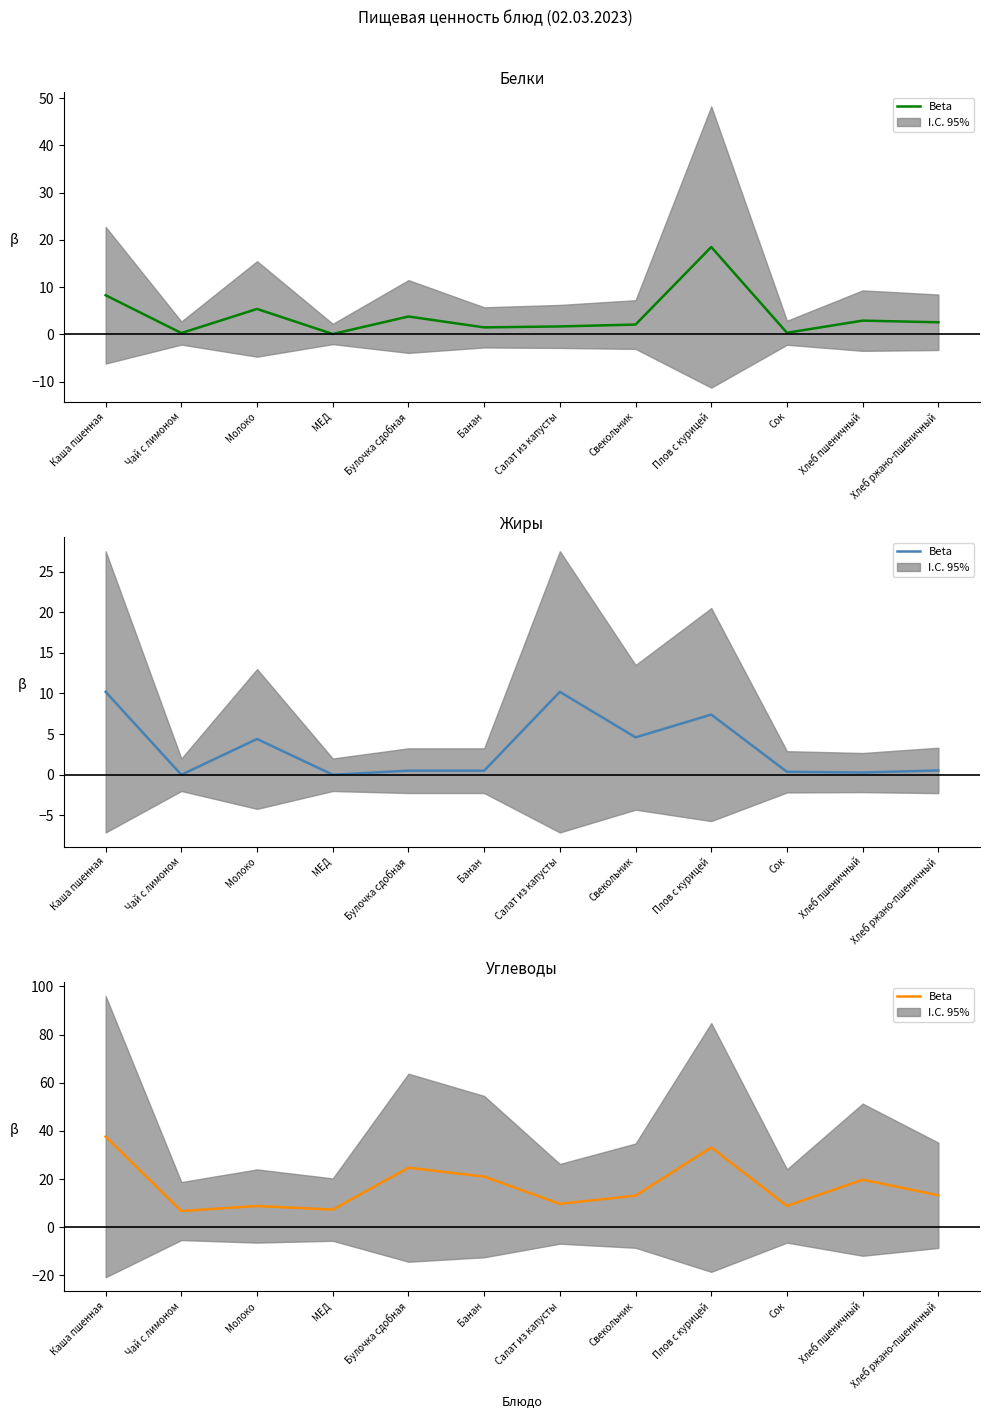

How many points are higher than both their immediate neighbors (excluding endpoints)?

4